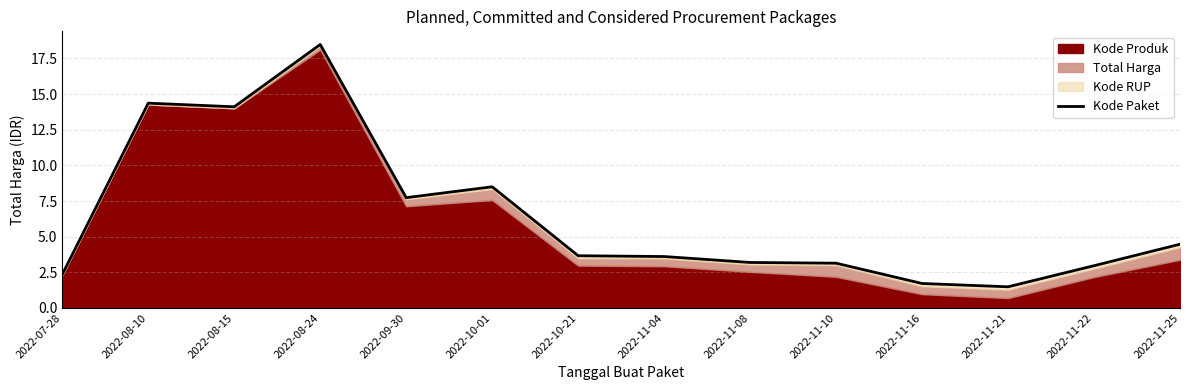

The value at 2022-09-30 is 12.4. True or false?

False